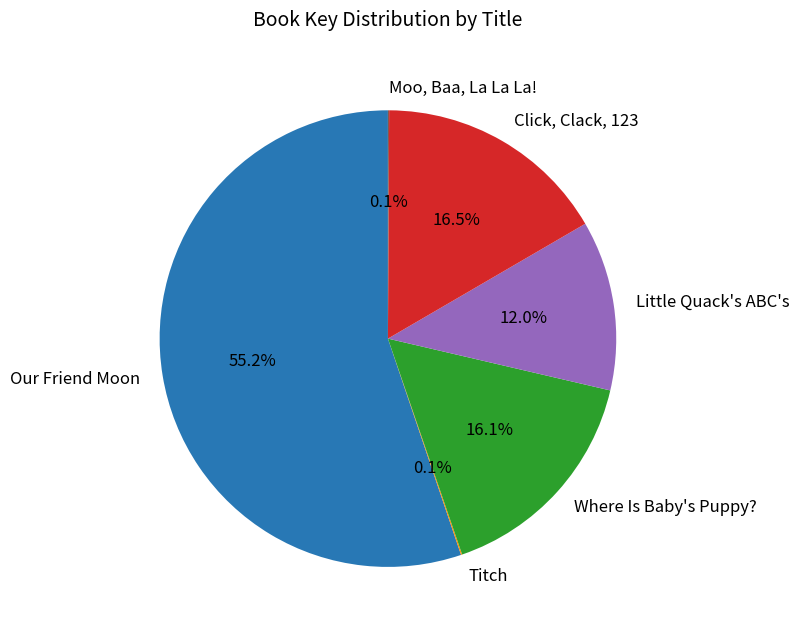

The Where Is Baby's Puppy? slice represents 16% of the pie. True or false?

True